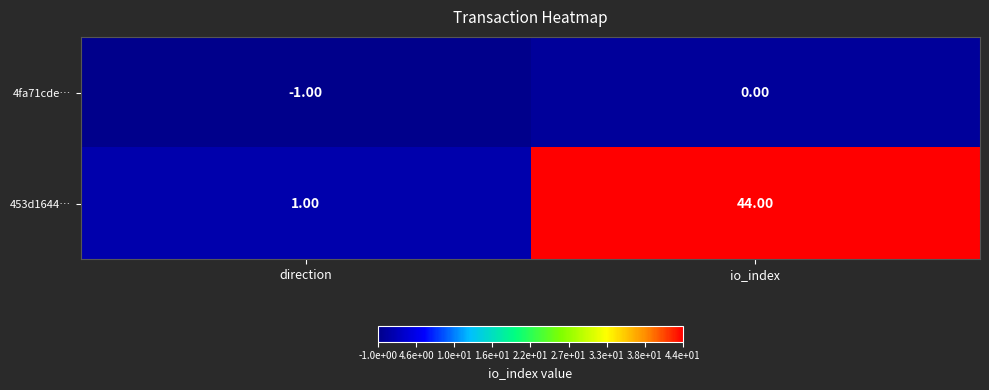

What is the difference between the highest and lowest values at direction?

2